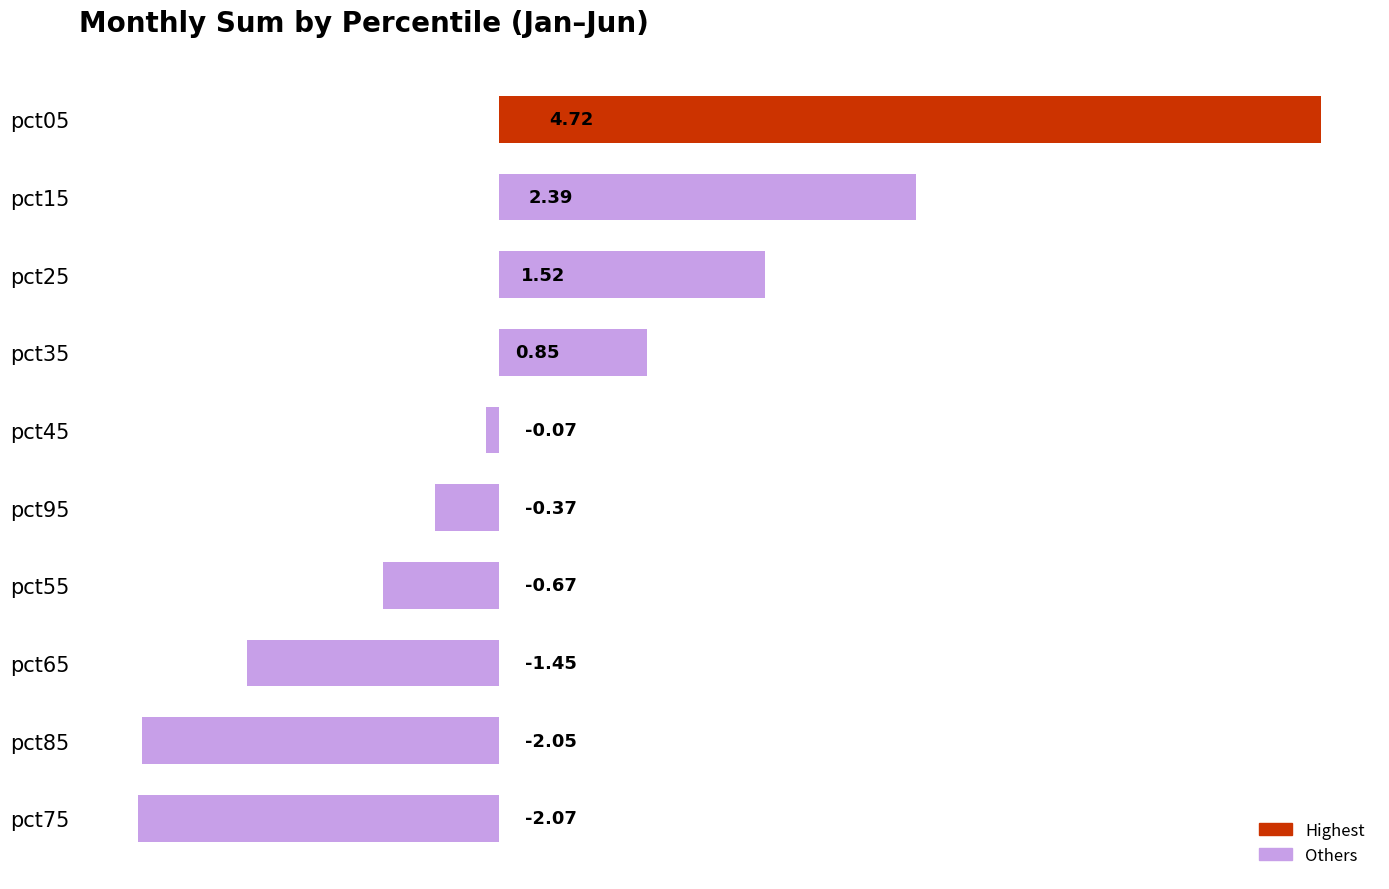

What is the sum of all values?

2.8